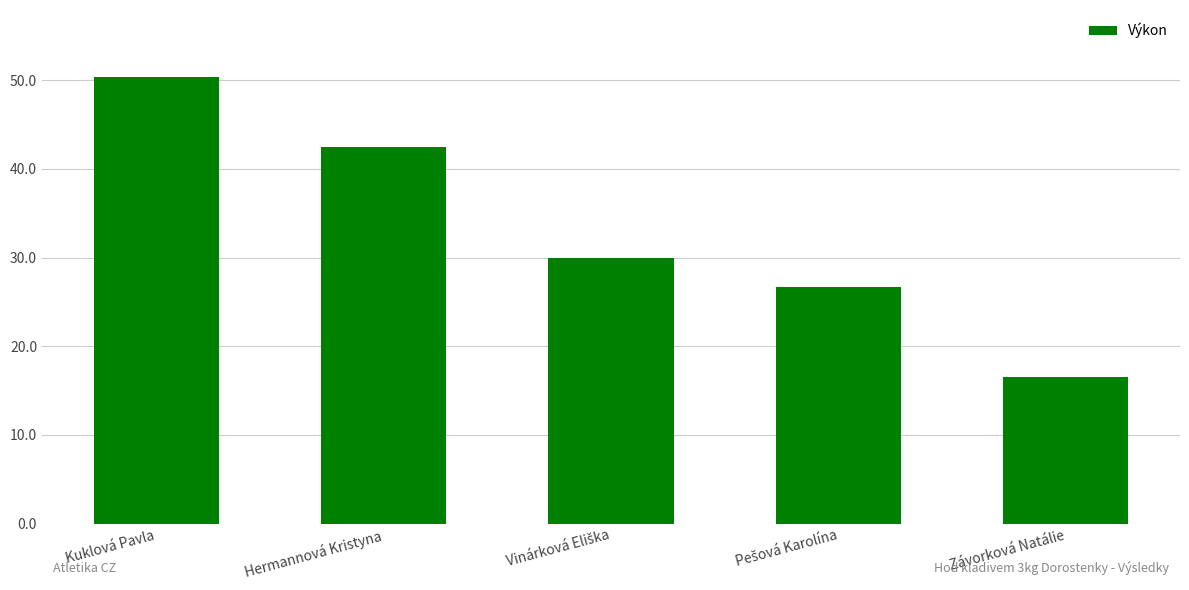

Read the value at Hermannová Kristyna.

42.4